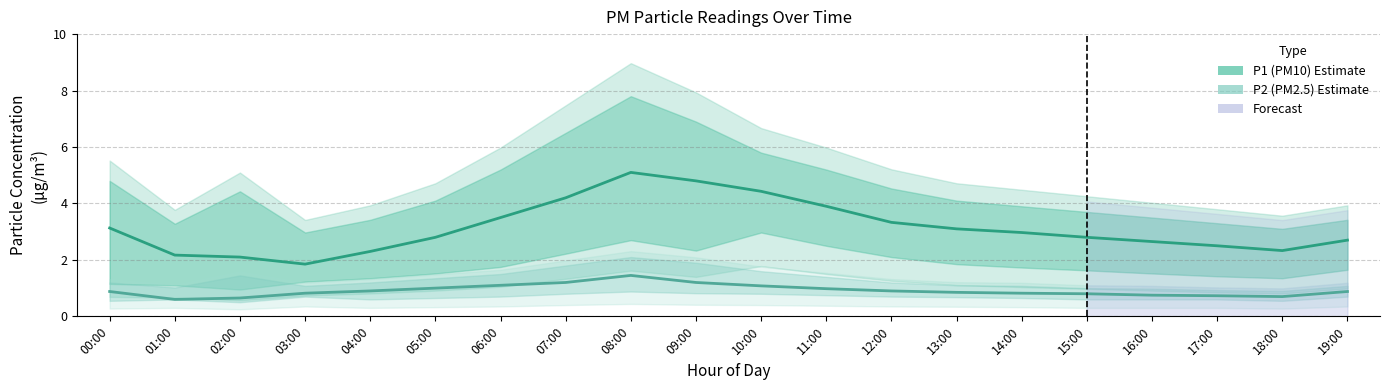

How many data points does each series have?

20